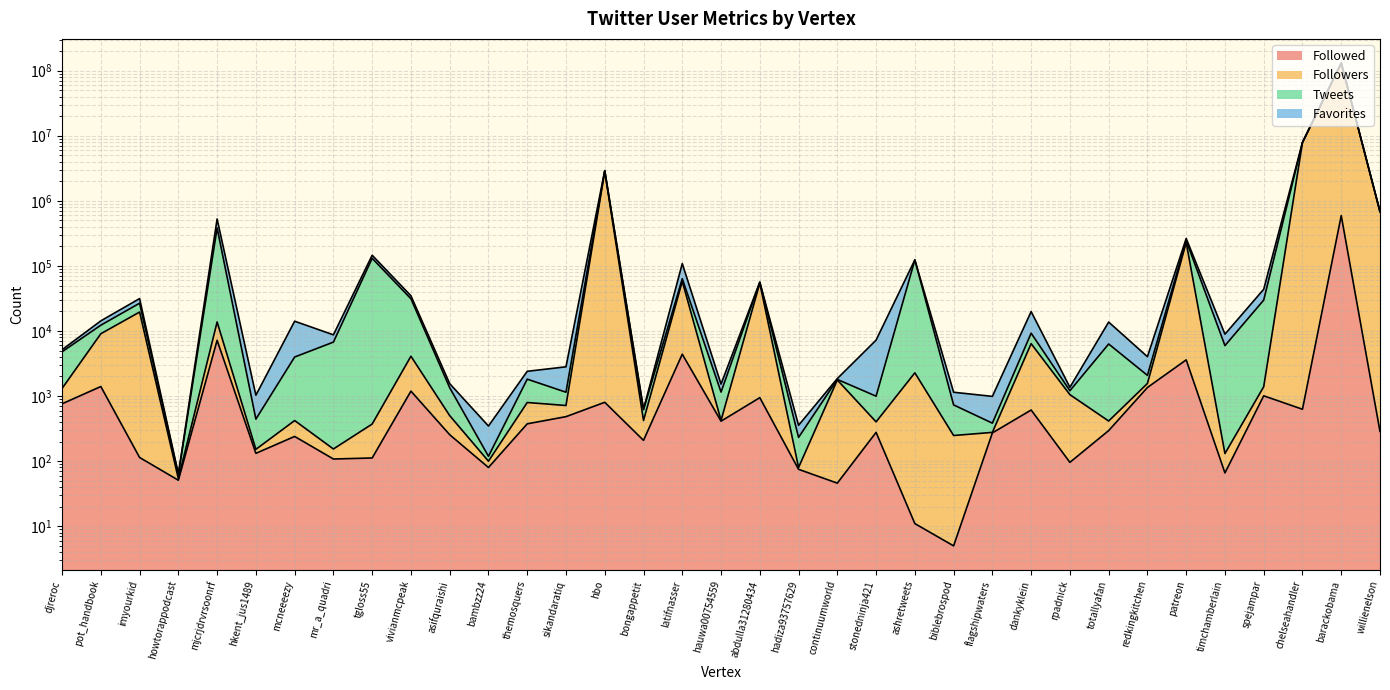

What is the difference between the Followers values at hauwa00754559 and abdulla31280434?

53956